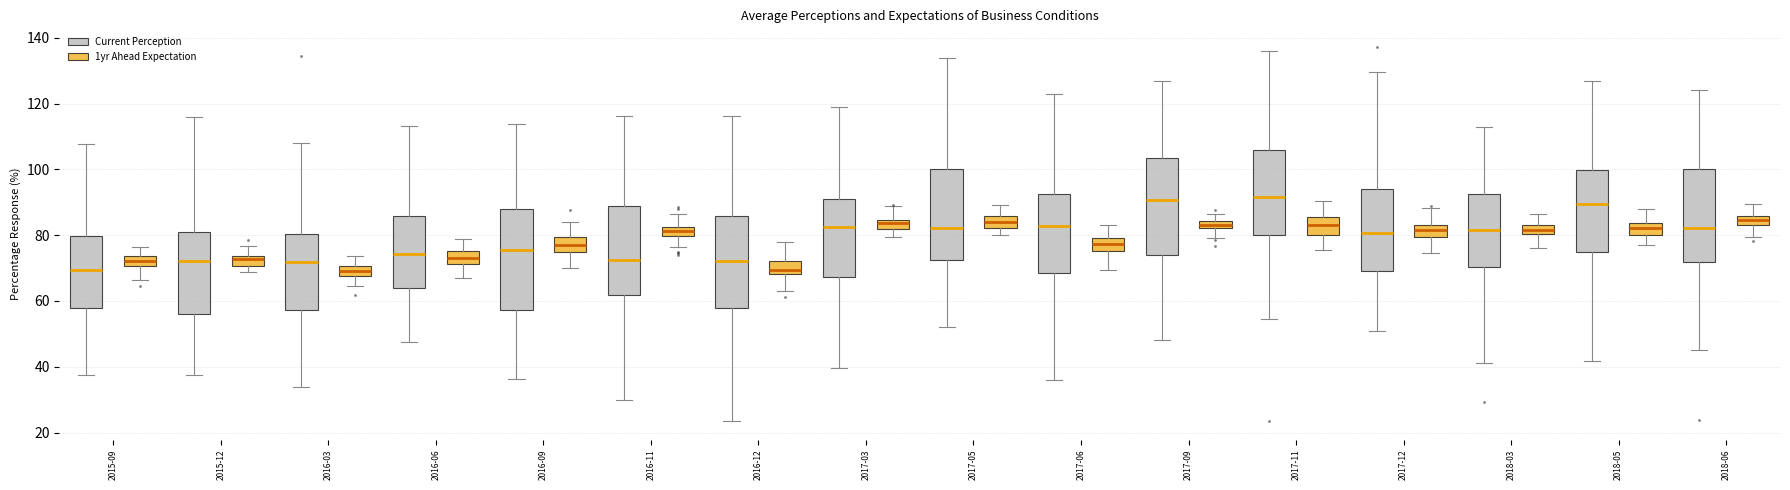

Where is the upper edge of the box for 2016-03 (Current Perception) on the y-axis? The values are not printed on the chart, so give them approximately, as read against the axis.

80